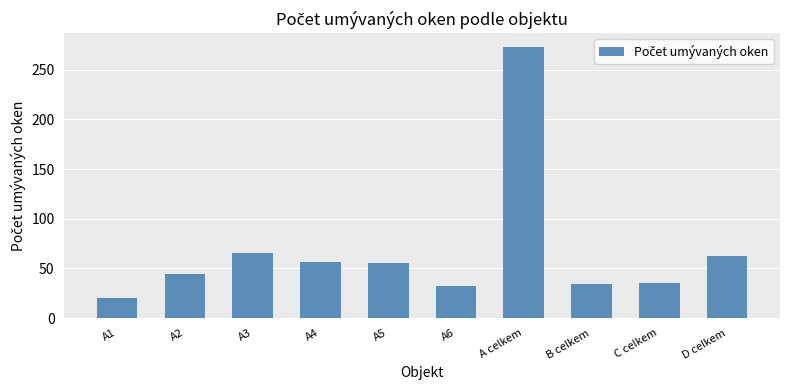

Count the number of data series in this chart.

1